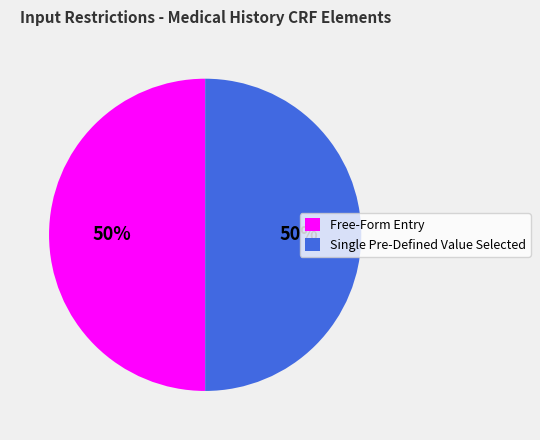

What percentage is the Single Pre-Defined Value Selected slice, to the nearest percent?

50%